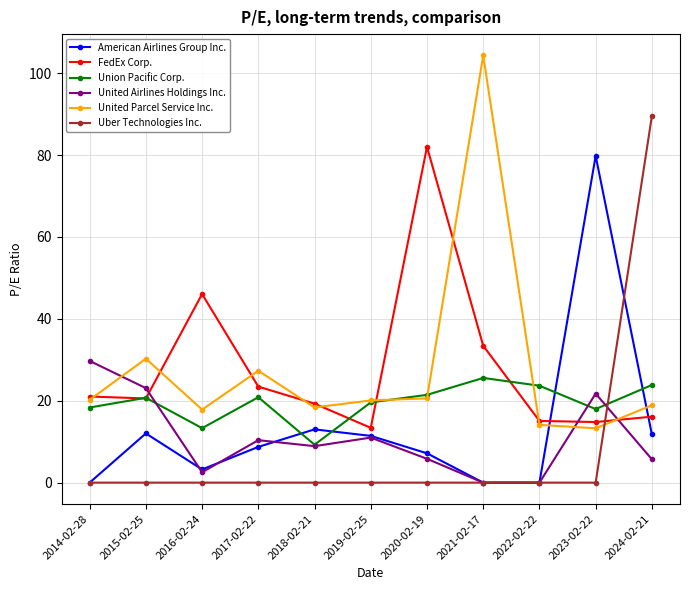

At which category does Union Pacific Corp. reach its first local valley?

2016-02-24